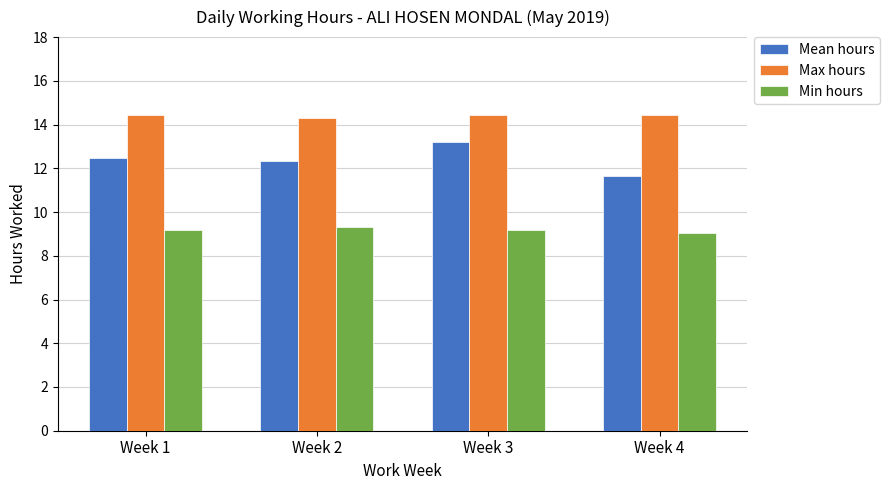

What is the sum of all Max hours values?

57.6